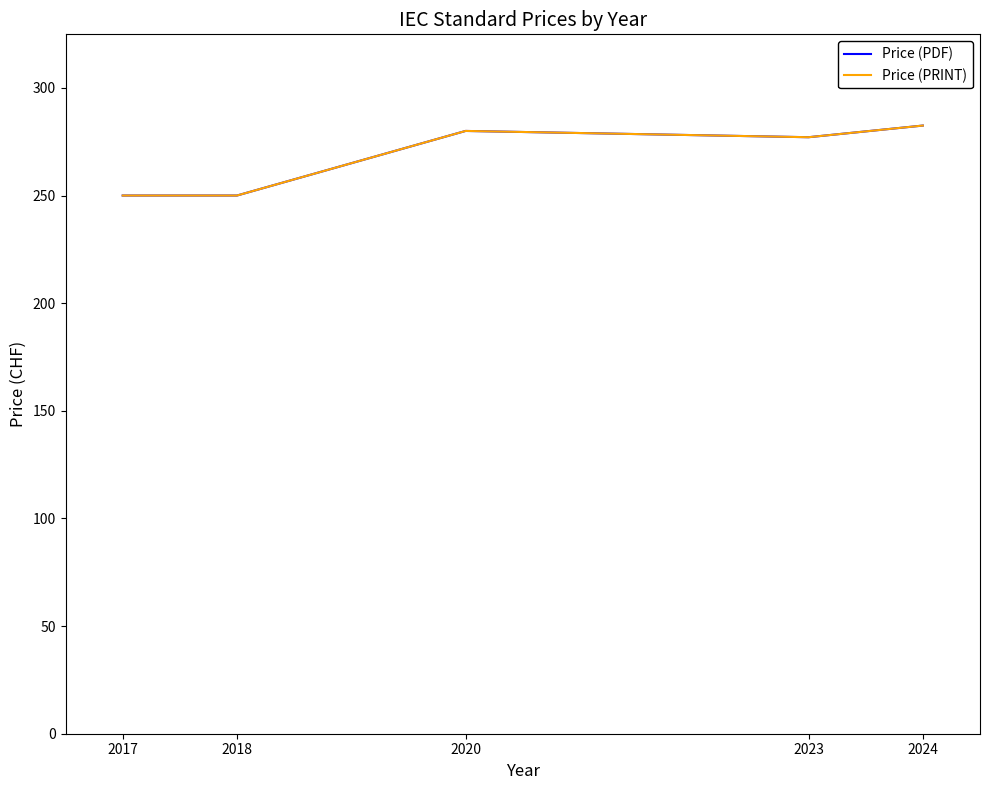

Which series has the largest total across all categories?

Price (PDF)